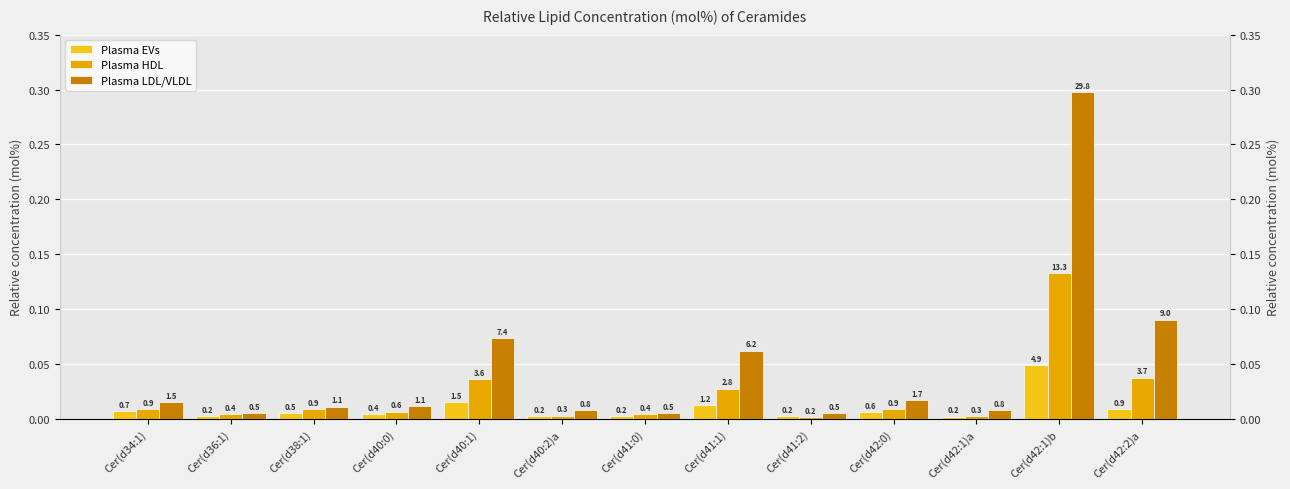

Which has a higher value, Cer(d41:0) or Cer(d41:1)?

Cer(d41:1)